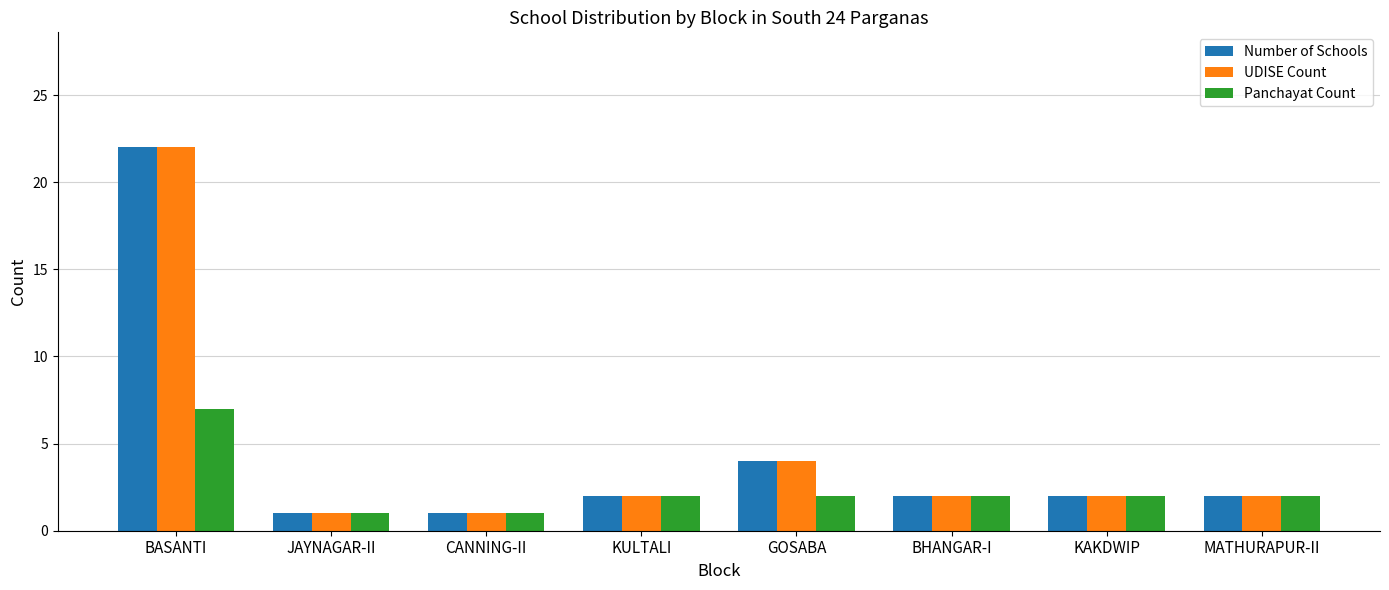

True or false: Number of Schools has a value of 0 at JAYNAGAR-II.

False